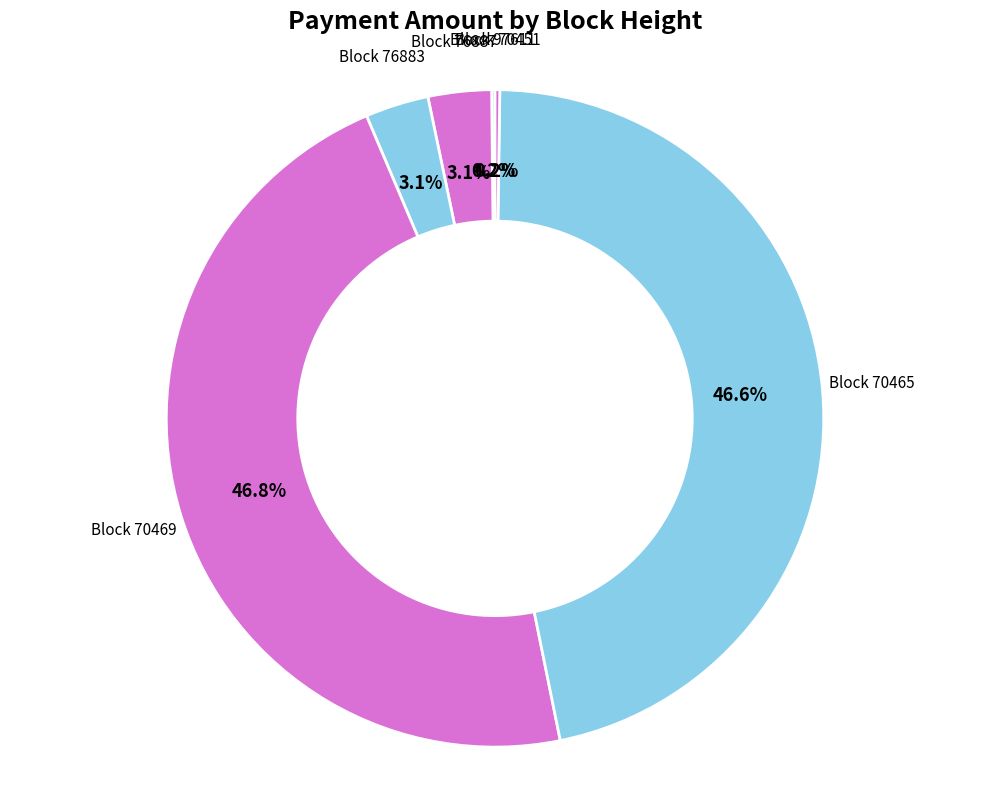

How many slices are in this pie chart?

6